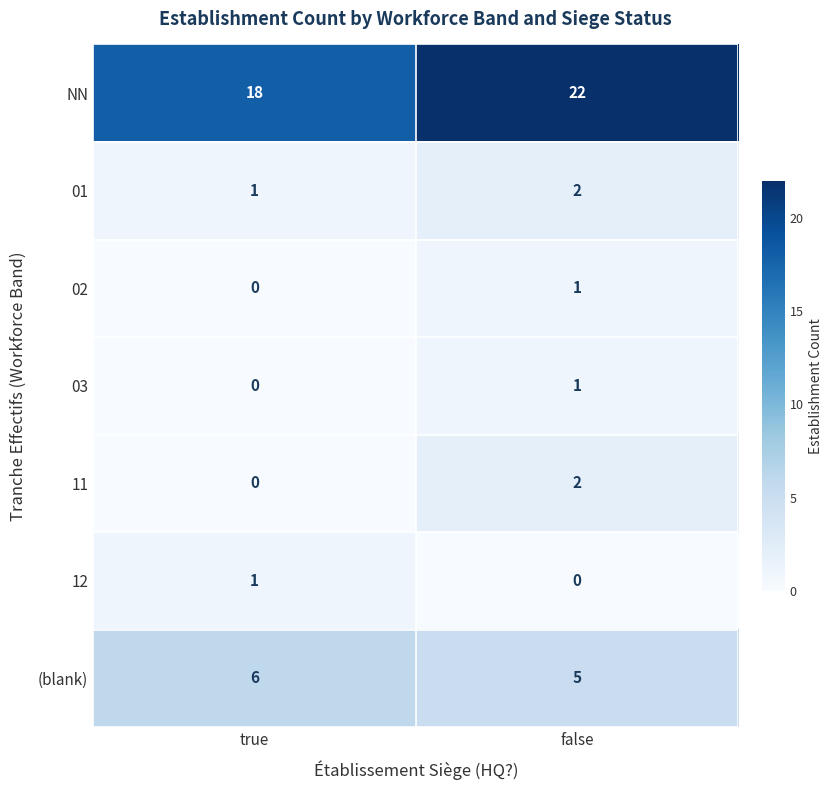

What is the sum of all NN values?

40